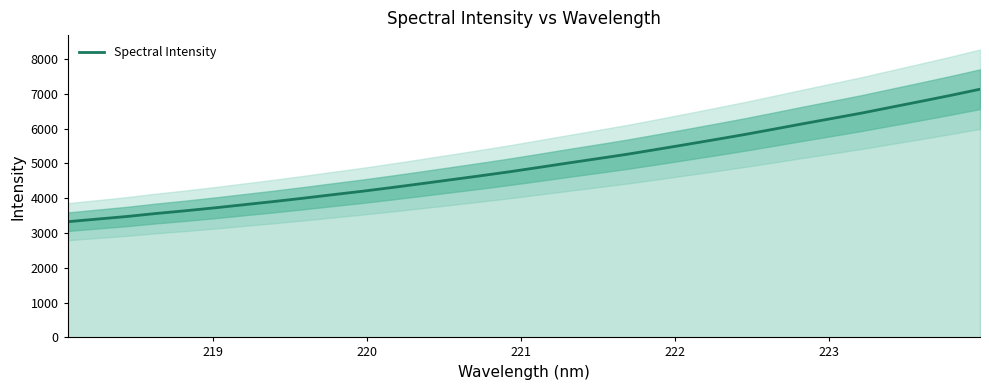

True or false: the data has more than 2 interior local peaks.

False